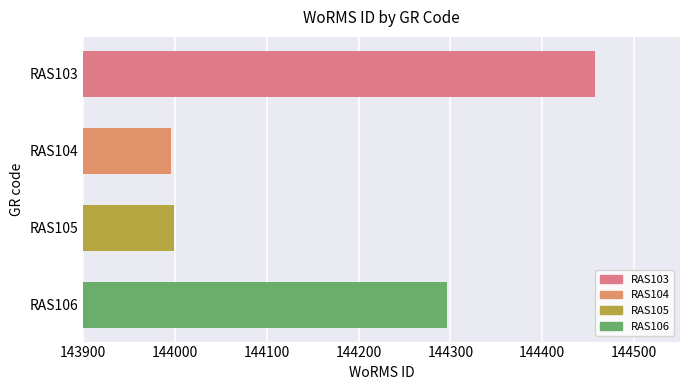

What is the difference between the maximum and minimum values?

461